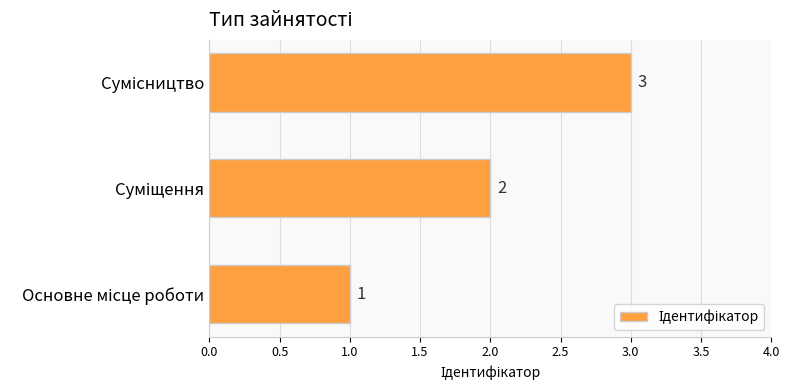

Does the chart contain any negative values?

No